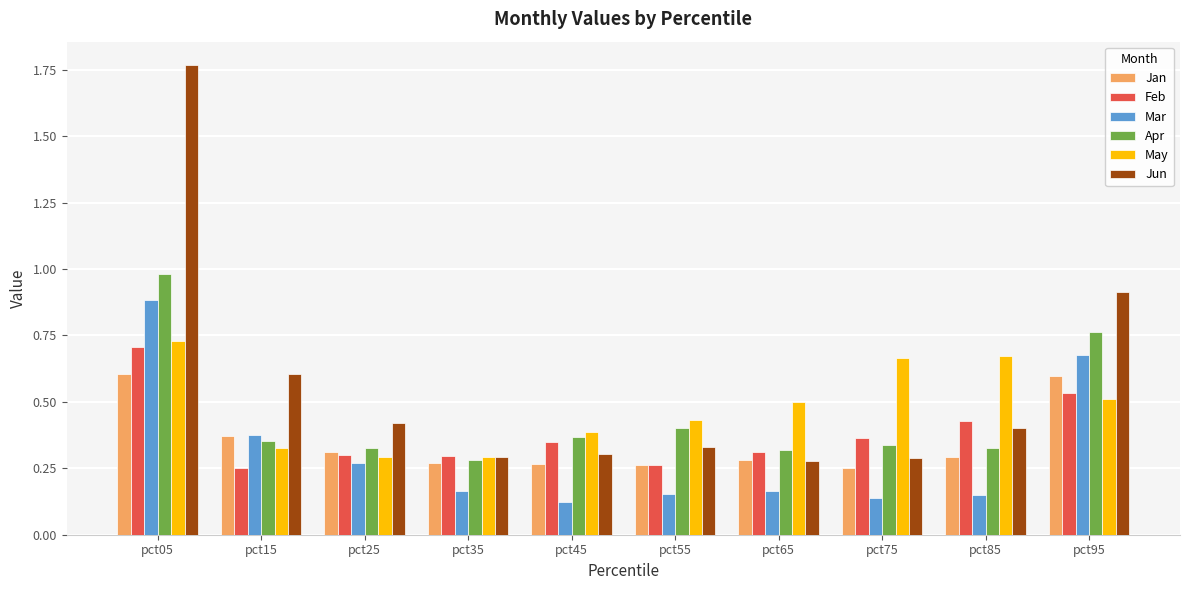

What is the highest value of the Apr series?

1.0